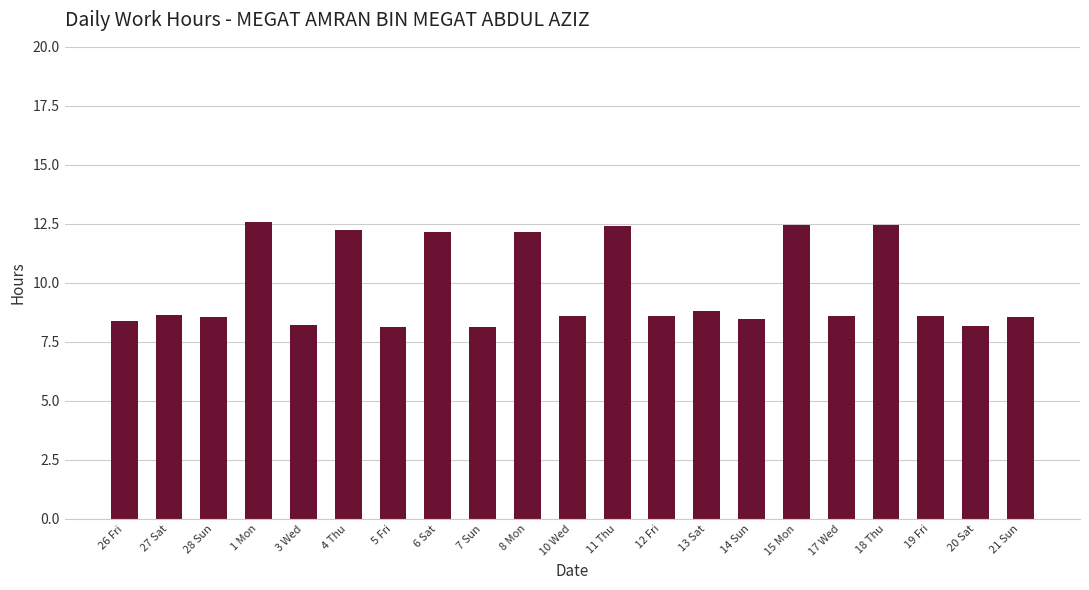

How many bars are there in total?

21